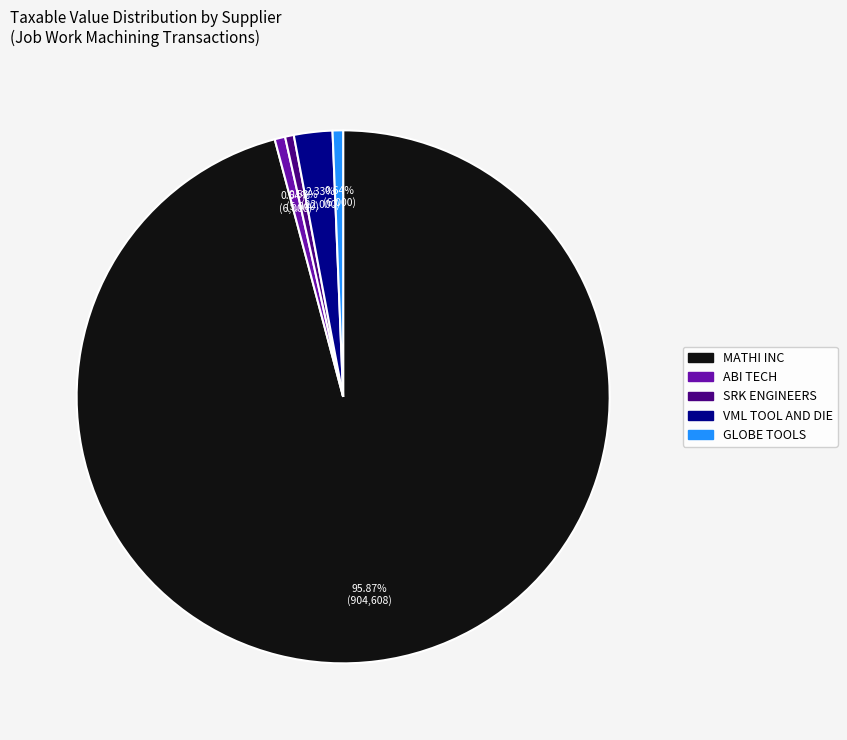

Count the number of slices in the pie.

5